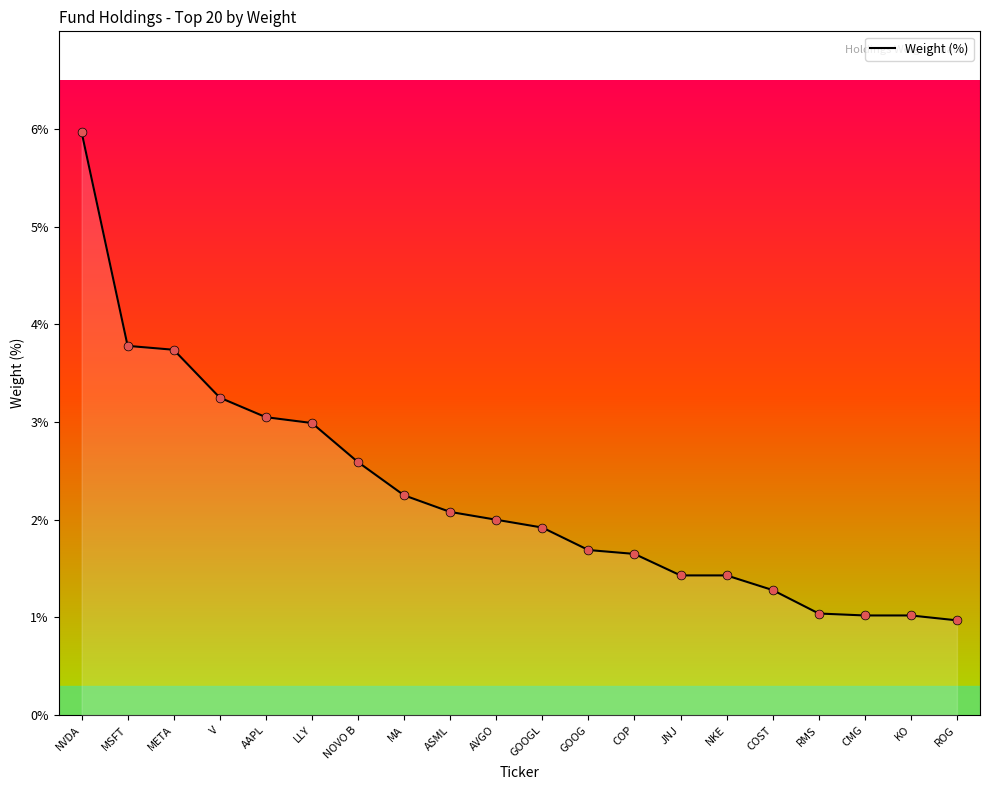

What is the ratio of the value at NKE to the value at MSFT?

0.4